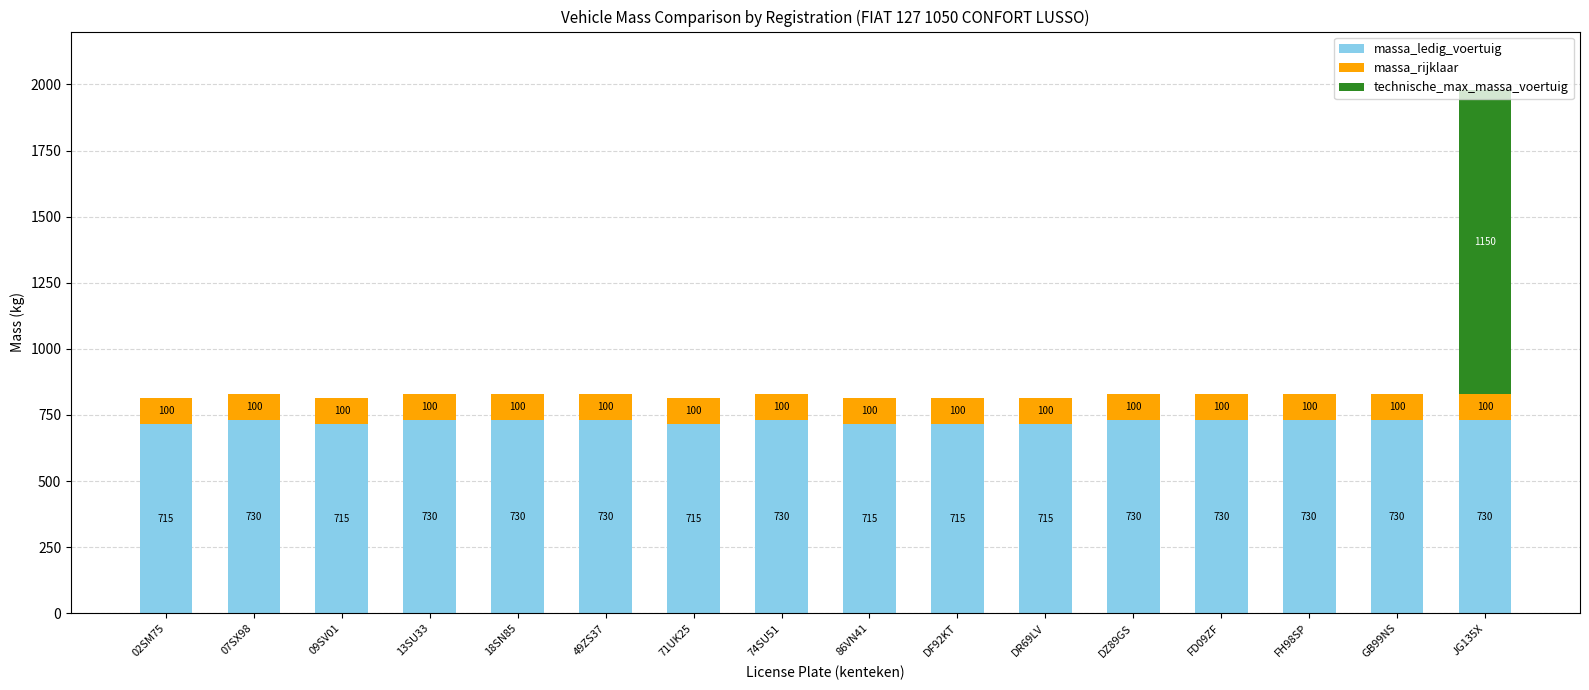

What is the maximum value for massa_ledig_voertuig?

730